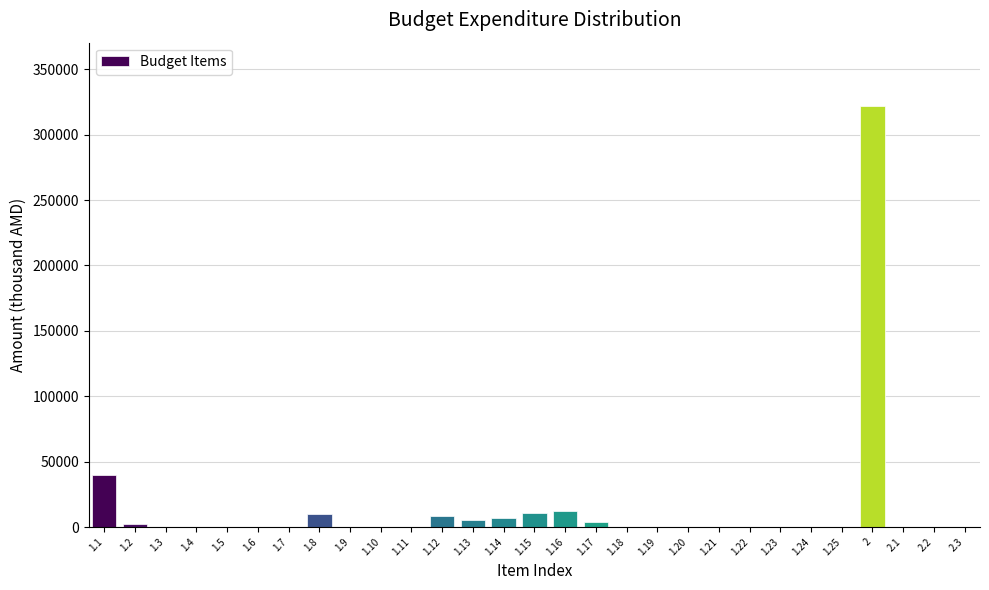

What is the sum of all values?

422150